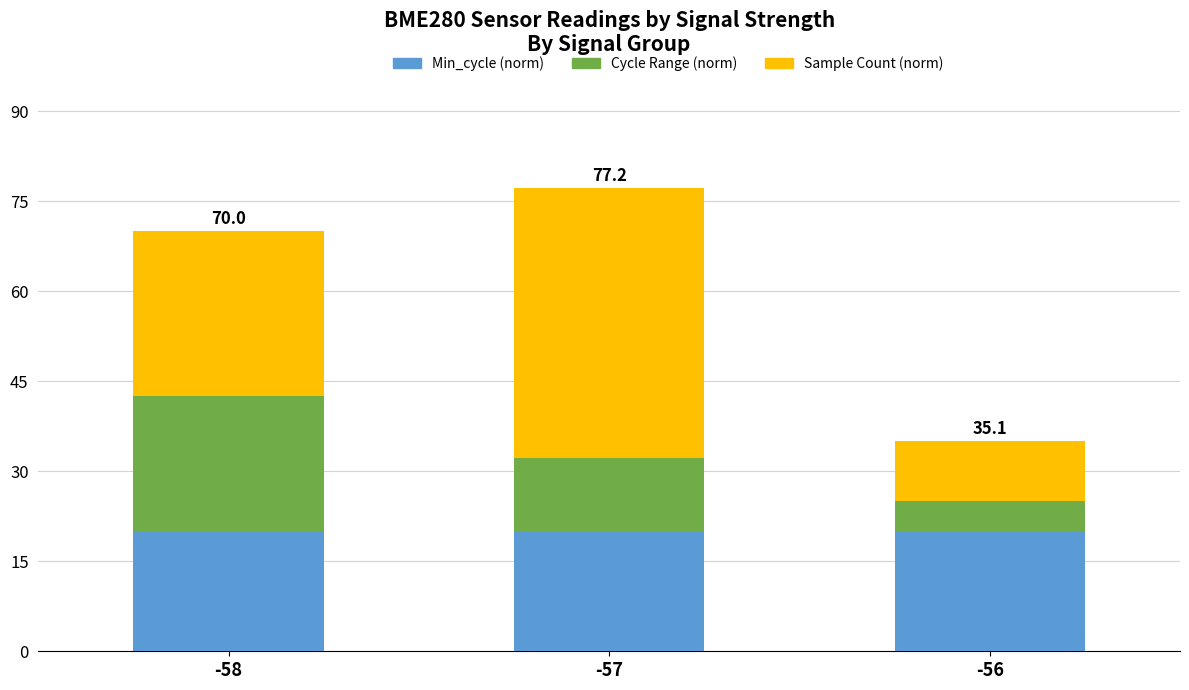

What is the minimum value for Min_cycle (norm)?

19.9